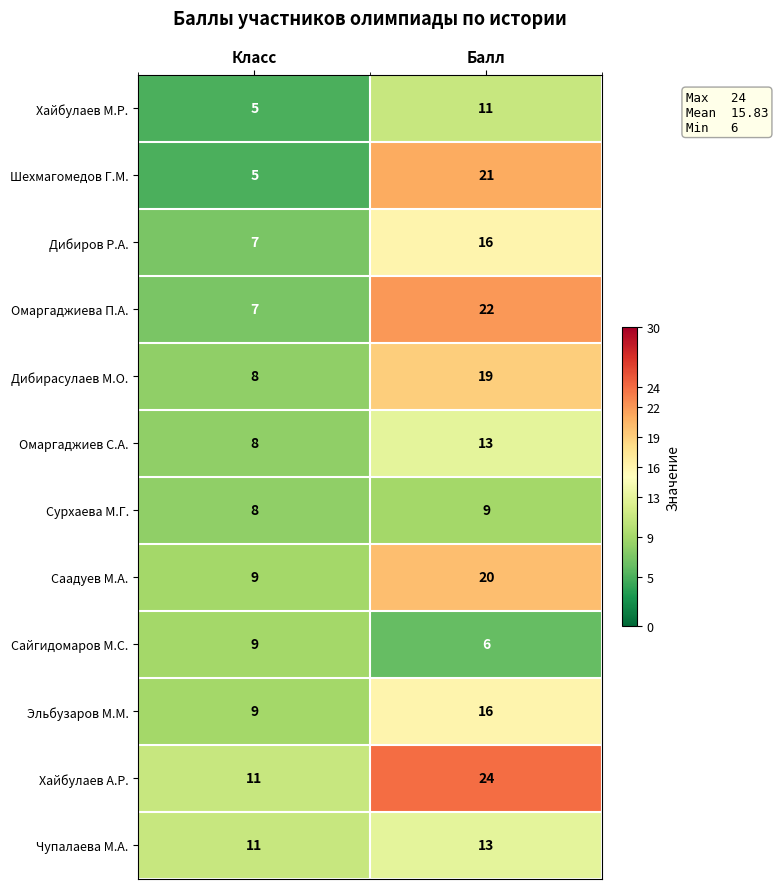

What is the sum of the Сурхаева М.Г. values at Балл and Класс?

17